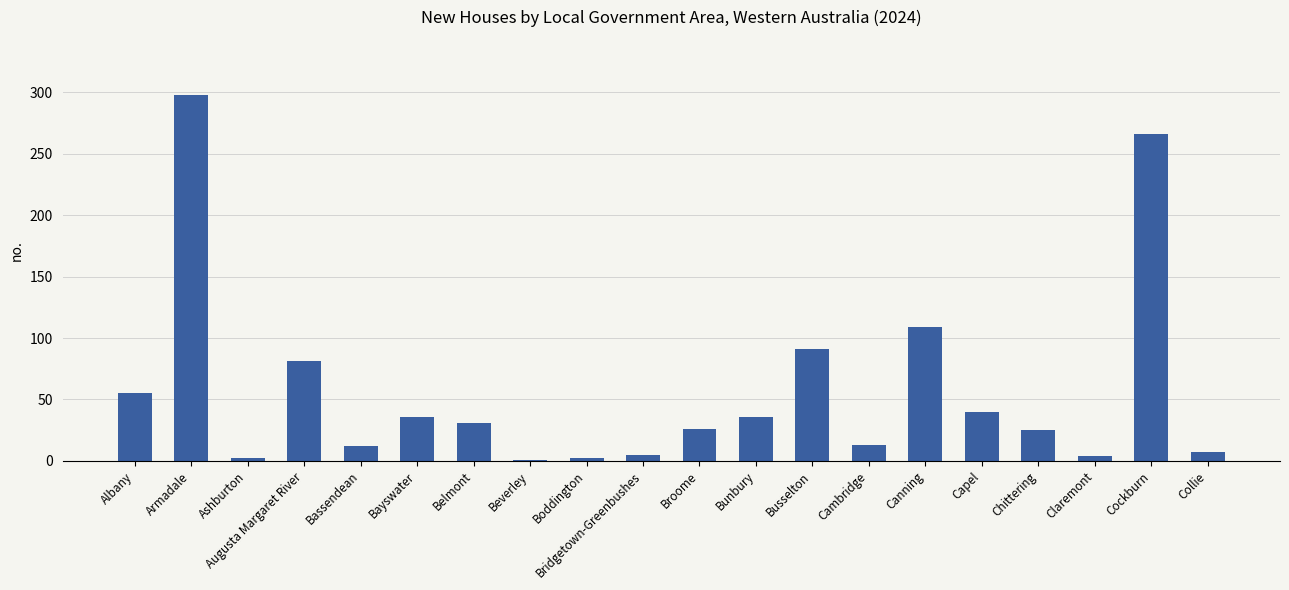

What is the change in value from Ashburton to Bridgetown-Greenbushes?

+3